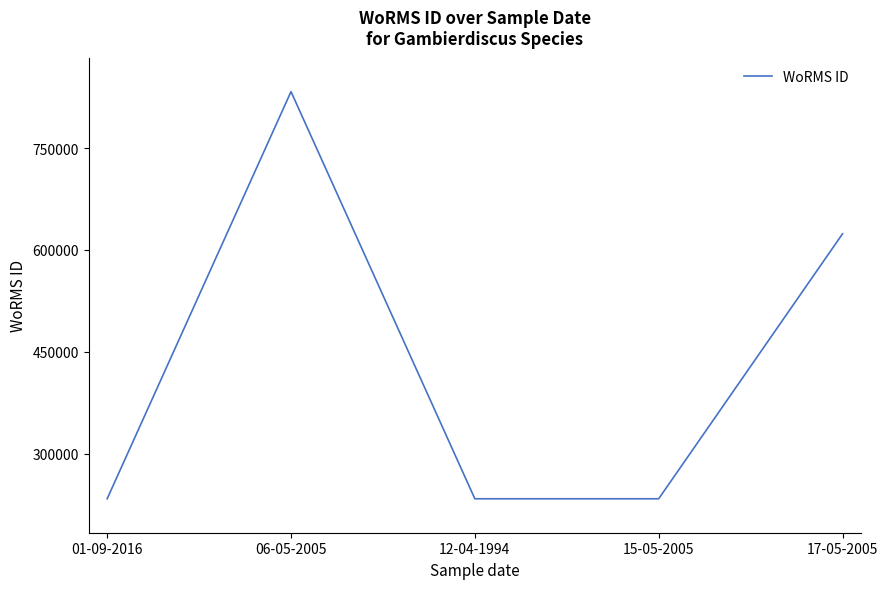

What position from the right is 15-05-2005?

2